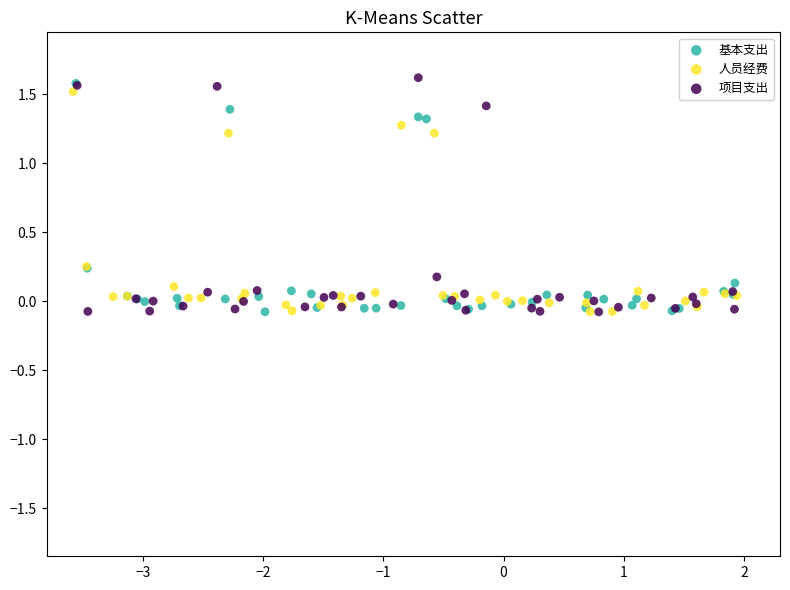

Which series has the largest Y range (max minus min)?

项目支出